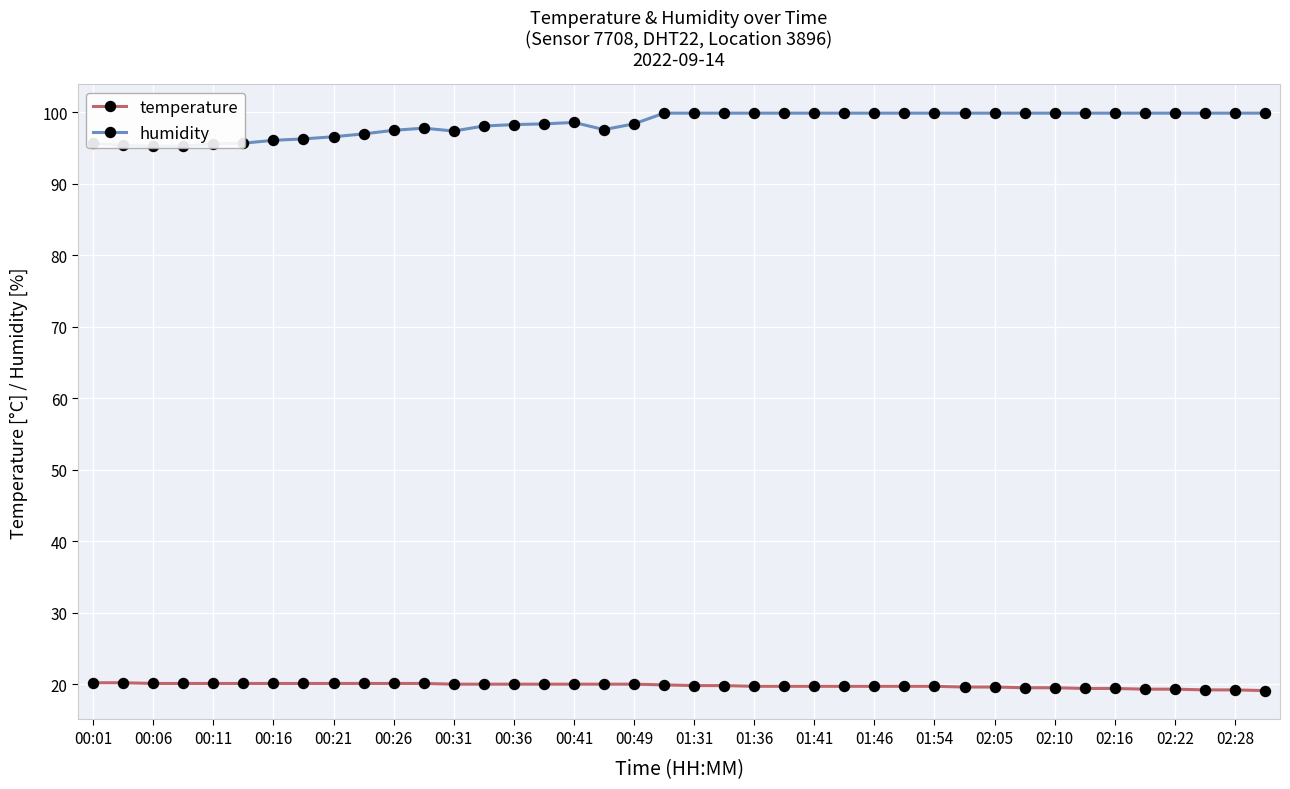

Is this an area chart (filled region under the line)?

No